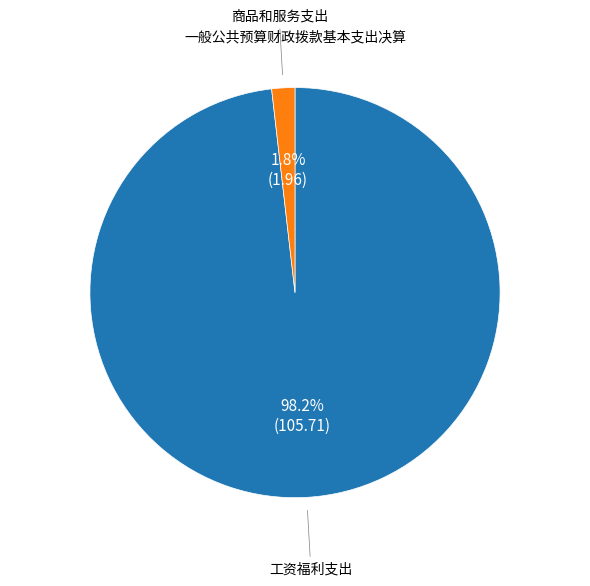

What is the smallest slice in the pie chart?

商品和服务支出